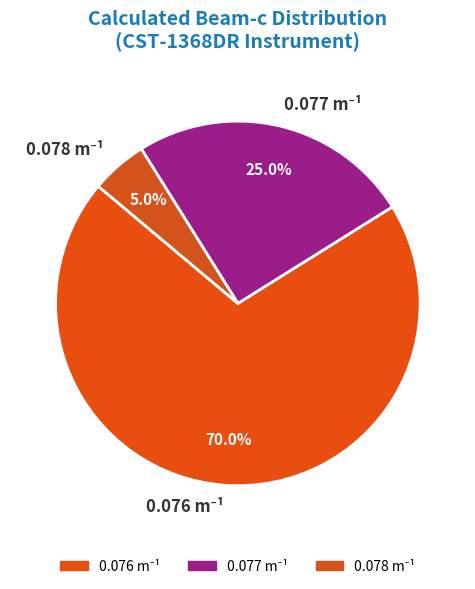

Is there any slice that represents more than half of the pie?

Yes